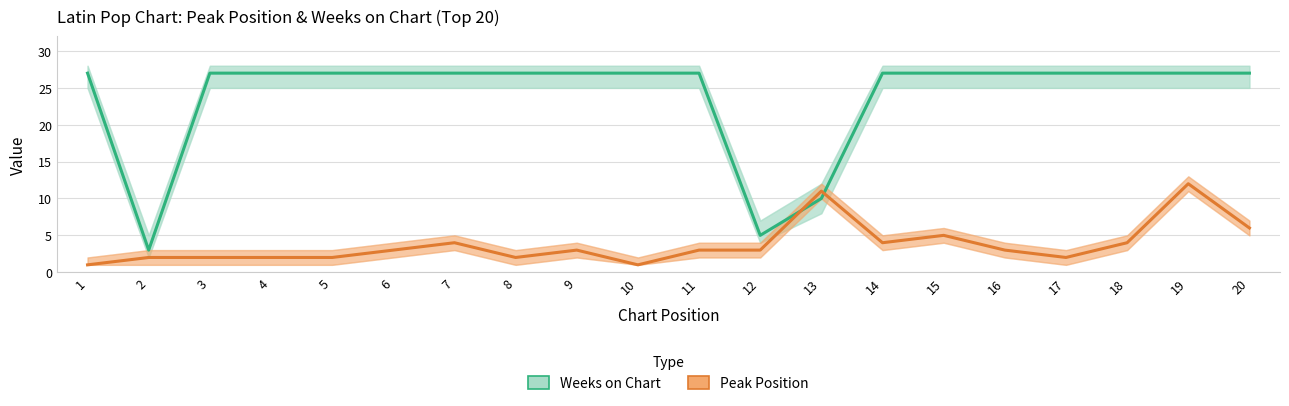

Is it true that Weeks on Chart equals 12 at 8?

False